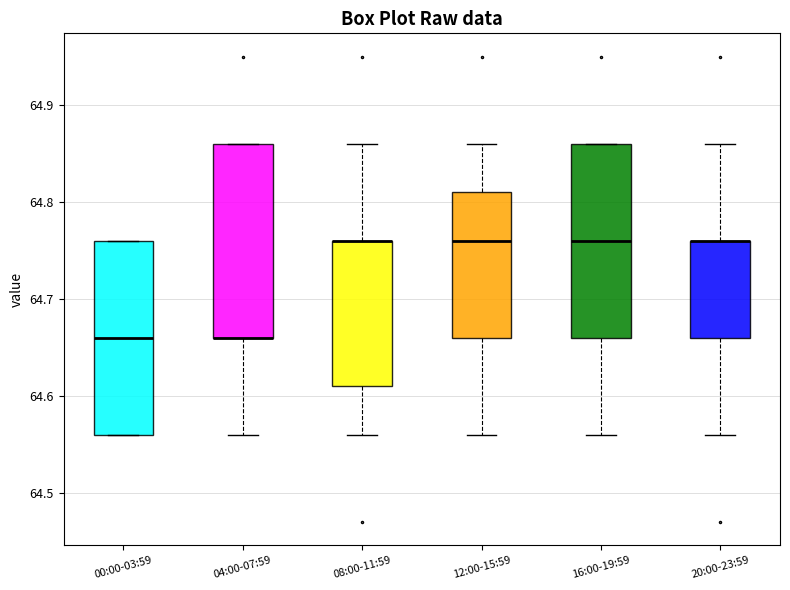

Reading left to right, read every box against the y-axis: the position of its median line, the range the box covers, and the ends of its whiskers. The values are not printed on the chart, so give them approximately, as read against the axis.

00:00-03:59: median 64.66, box 64.56 to 64.76, whiskers 64.56 to 64.76
04:00-07:59: median 64.66 (drawn on the box's lower edge), box 64.66 to 64.86, whiskers 64.56 to 64.86
08:00-11:59: median 64.76 (drawn on the box's upper edge), box 64.61 to 64.76, whiskers 64.56 to 64.86
12:00-15:59: median 64.76, box 64.66 to 64.81, whiskers 64.56 to 64.86
16:00-19:59: median 64.76, box 64.66 to 64.86, whiskers 64.56 to 64.86
20:00-23:59: median 64.76 (drawn on the box's upper edge), box 64.66 to 64.76, whiskers 64.56 to 64.86